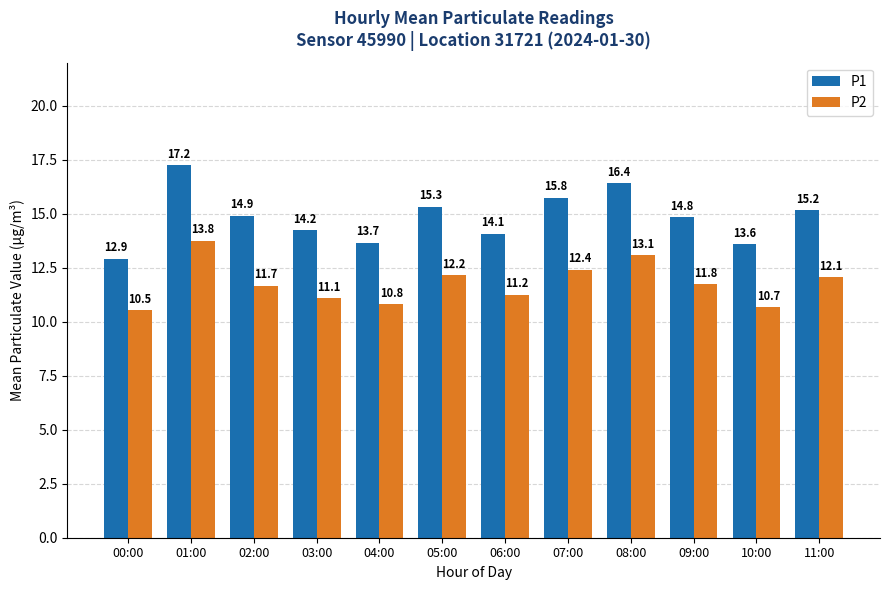

At 01:00, list the series in order from largest to smallest.

P1, P2